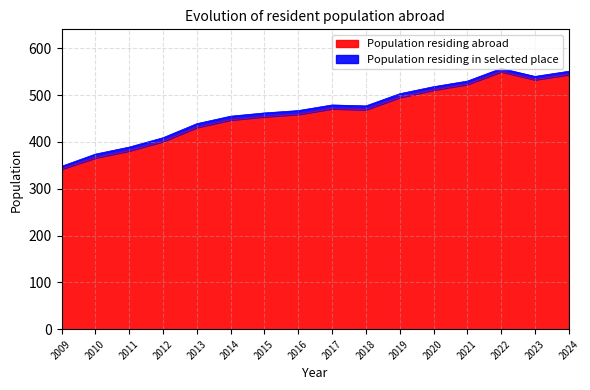

Count the number of values greater than 469.

7